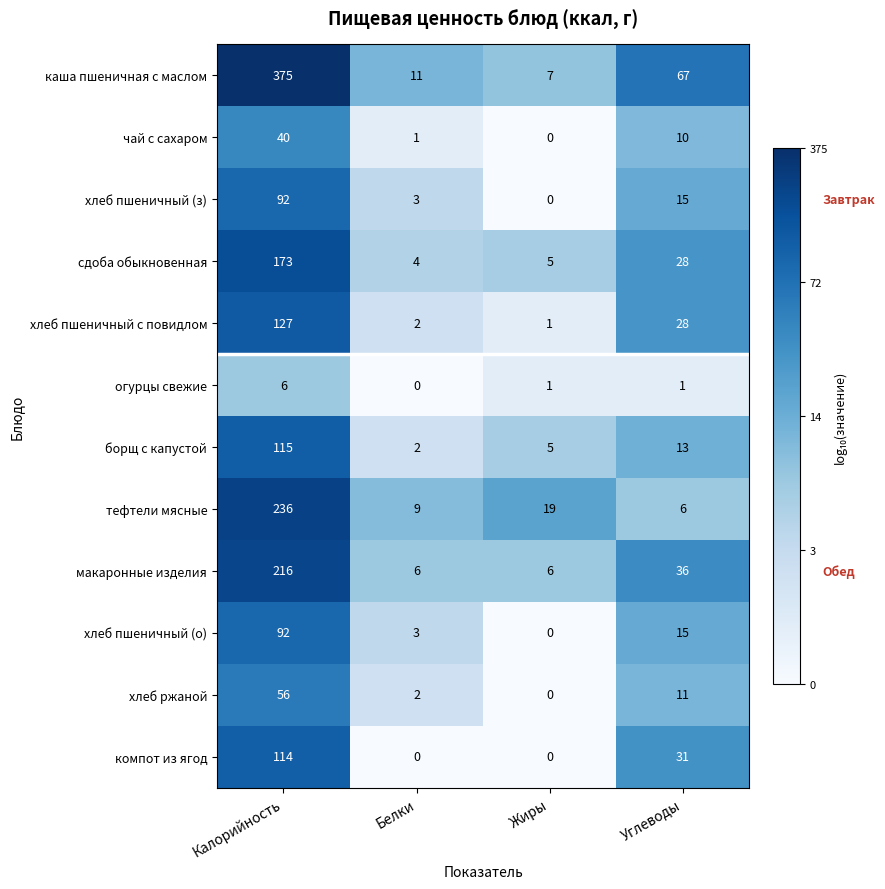

At which category is the sum across all series the highest?

Калорийность